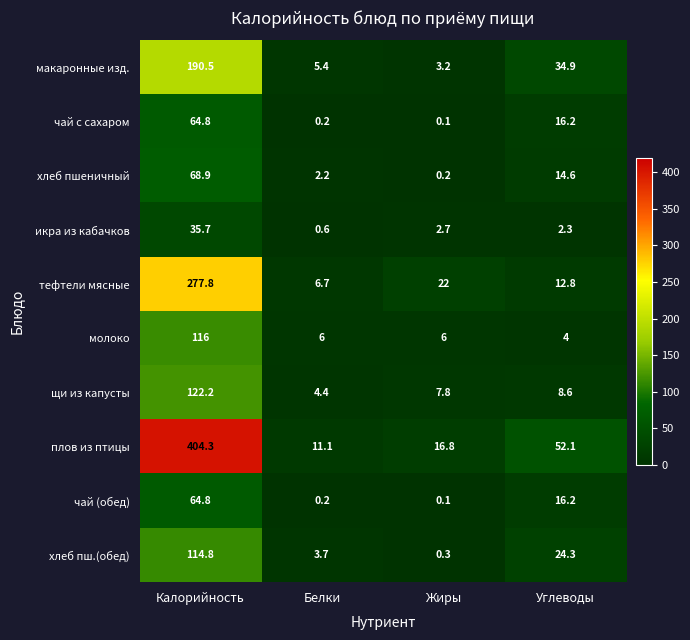

Count the number of categories in the chart.

4